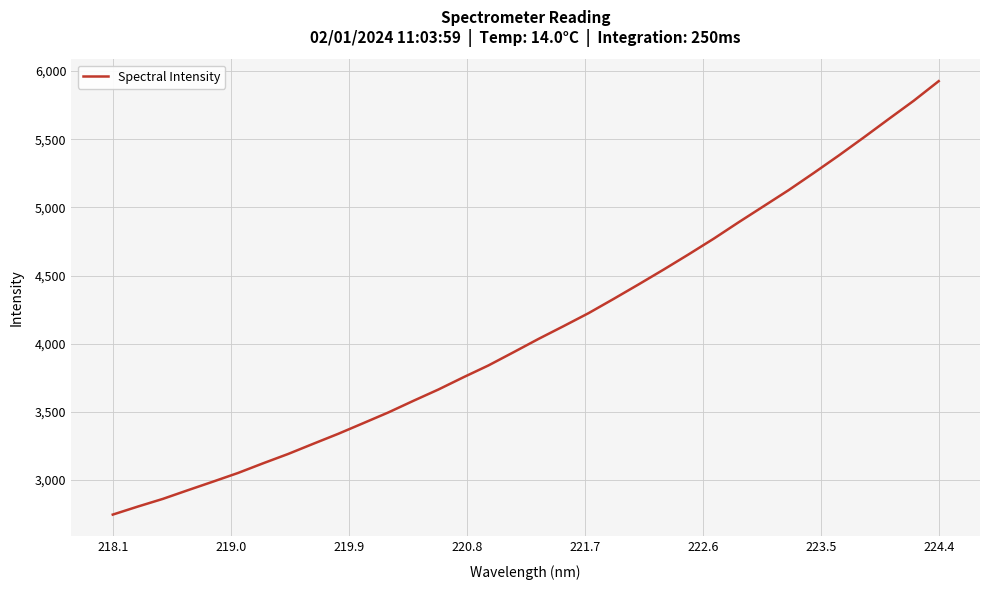

Is this an area chart (filled region under the line)?

No